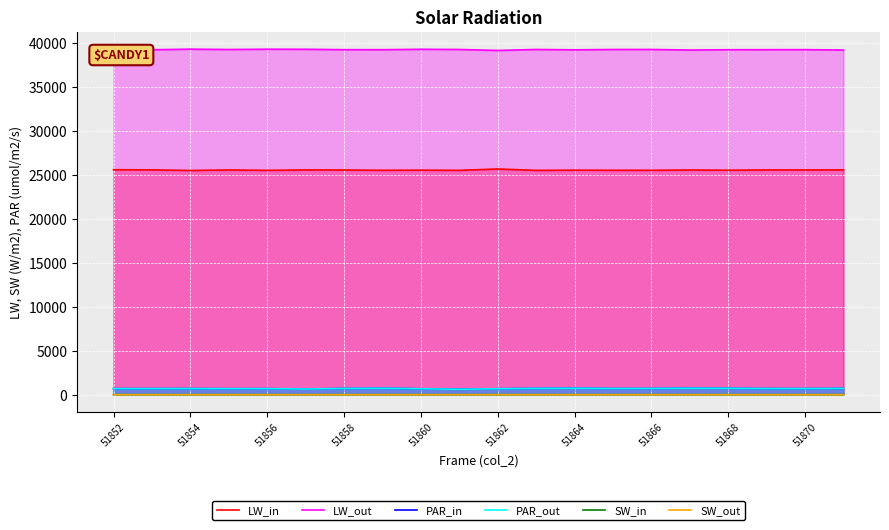

What are all the series names shown in the legend?

LW_in, LW_out, PAR_in, PAR_out, SW_in, SW_out